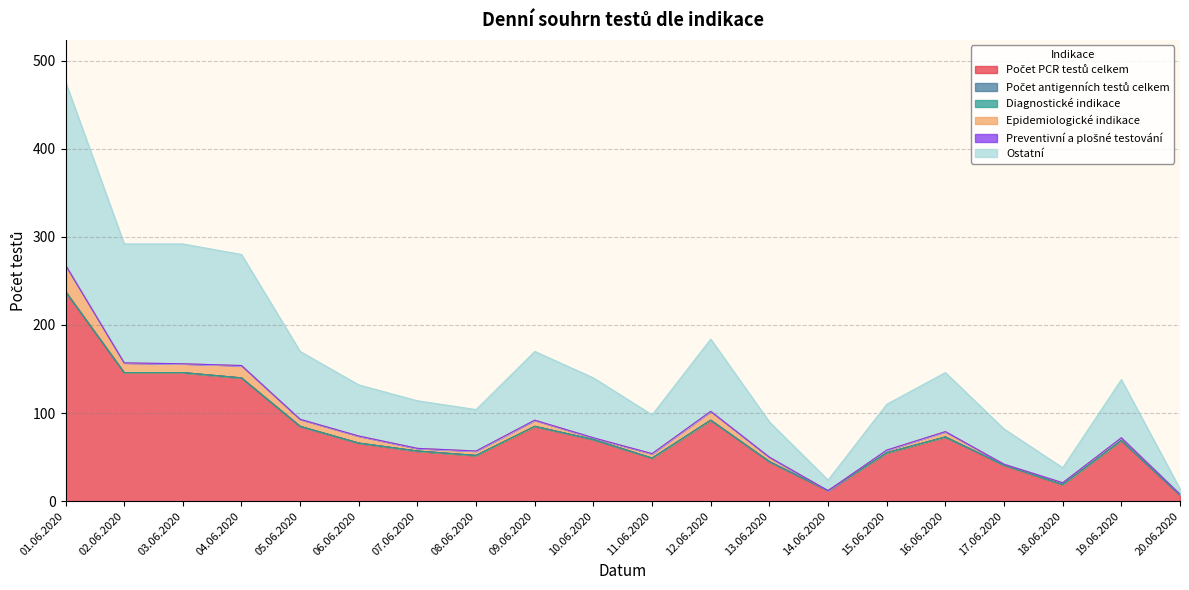

Rank the series by their maximum value, from highest to lowest.

Počet PCR testů celkem, Ostatní, Epidemiologické indikace, Počet antigenních testů celkem, Diagnostické indikace, Preventivní a plošné testování